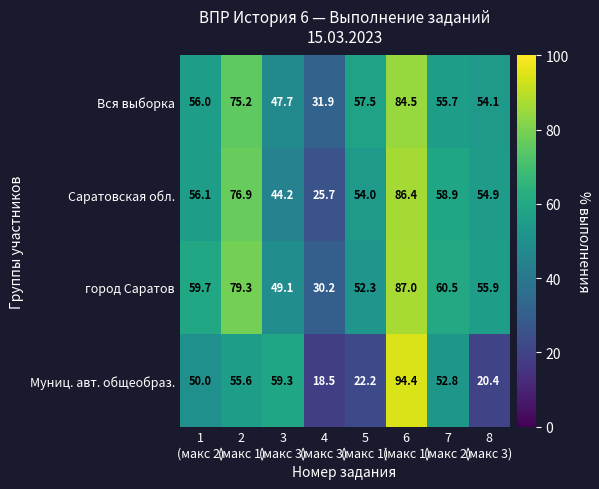

What is the difference between the maximum and minimum values in the Саратовская обл. series?

60.7